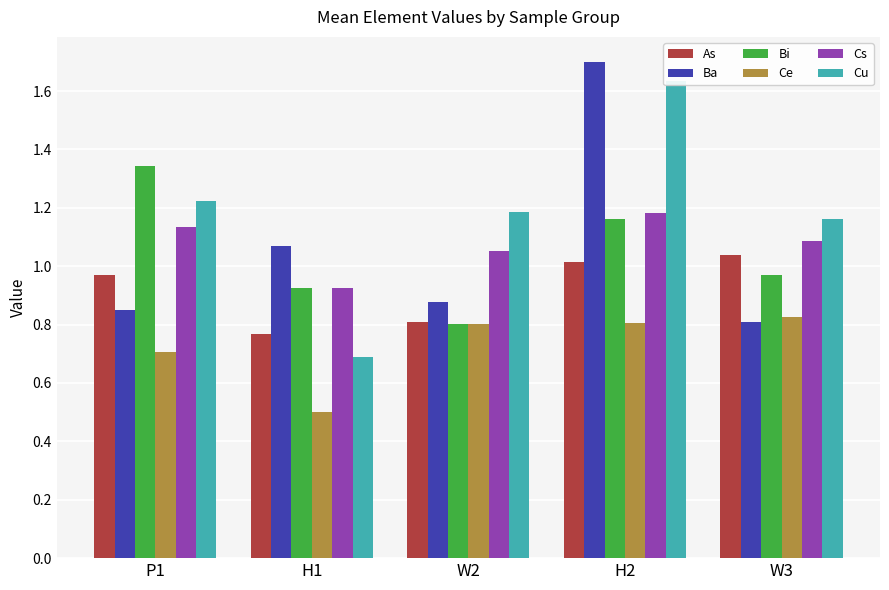

What is the value of the Ce bar at the 4th from the left?

0.8